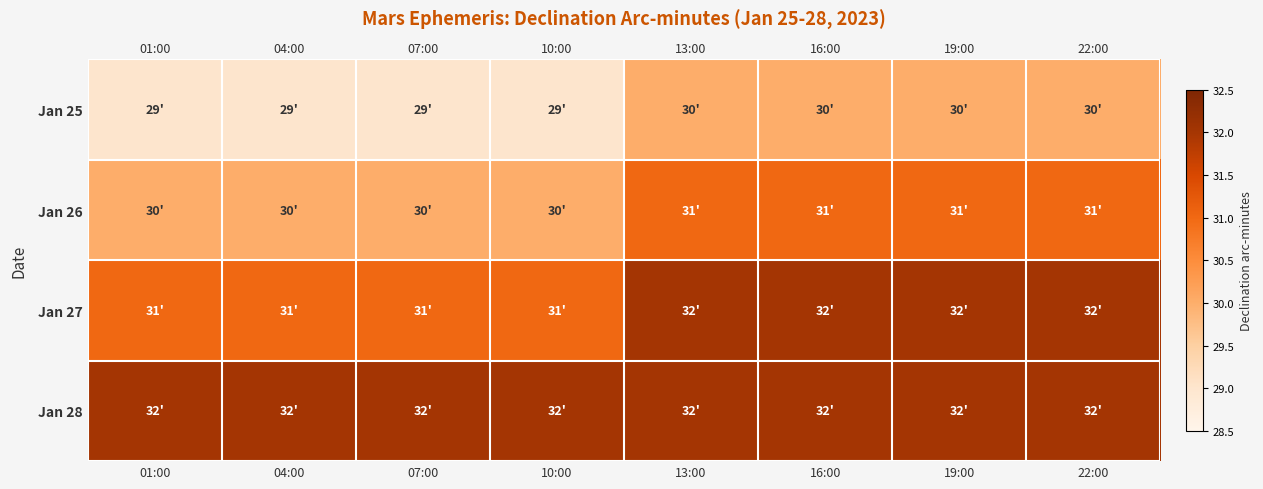

What is the difference between the highest and lowest values at 10:00?

3